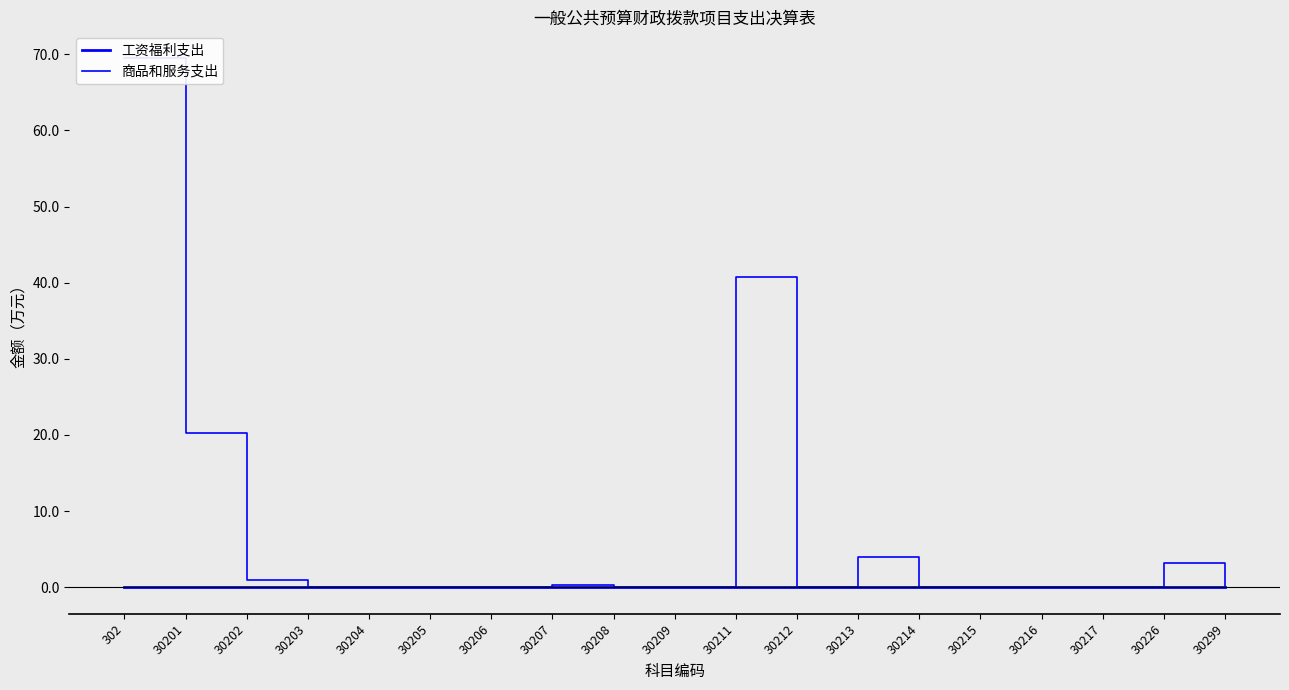

At 30299, list the series in order from largest to smallest.

工资福利支出, 商品和服务支出